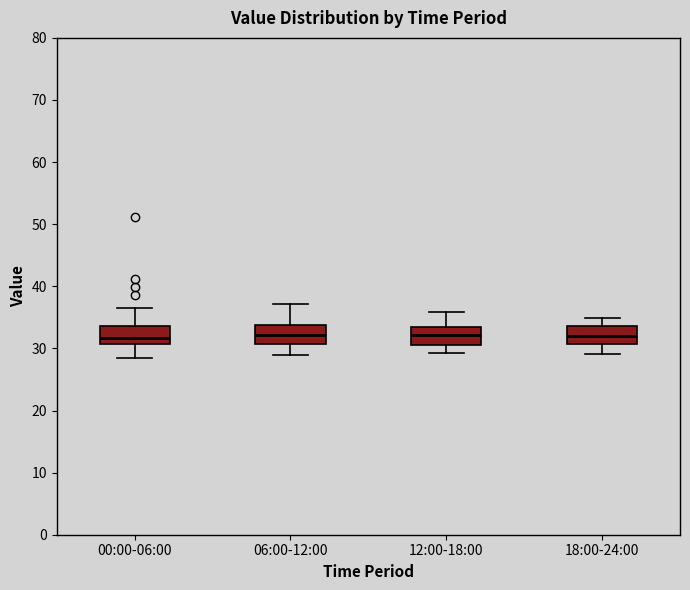

Where is the lower edge of the box for 00:00-06:00 on the y-axis? The values are not printed on the chart, so give them approximately, as read against the axis.

31